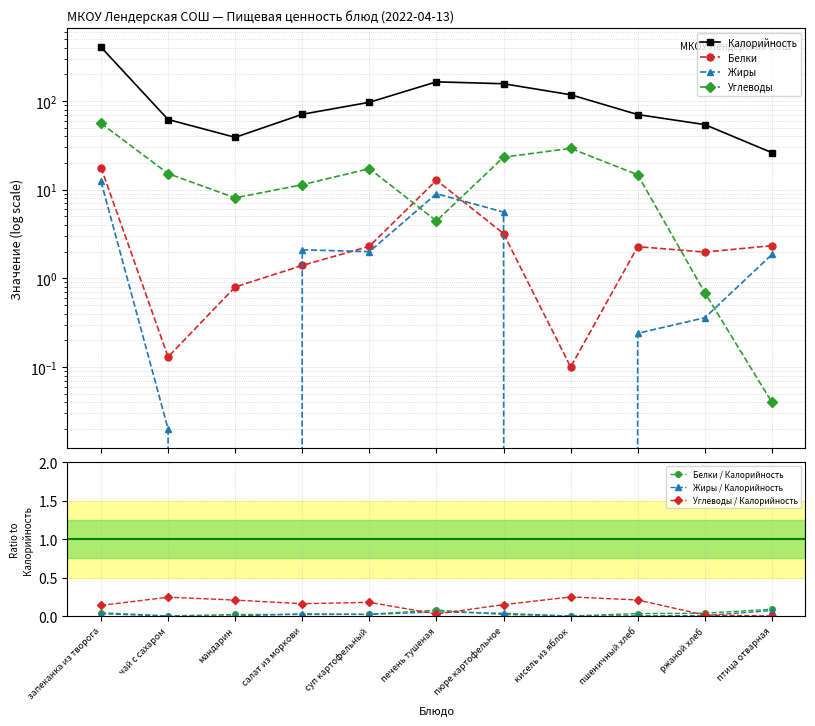

What is the label of the 6th point from the left?

печень тушеная